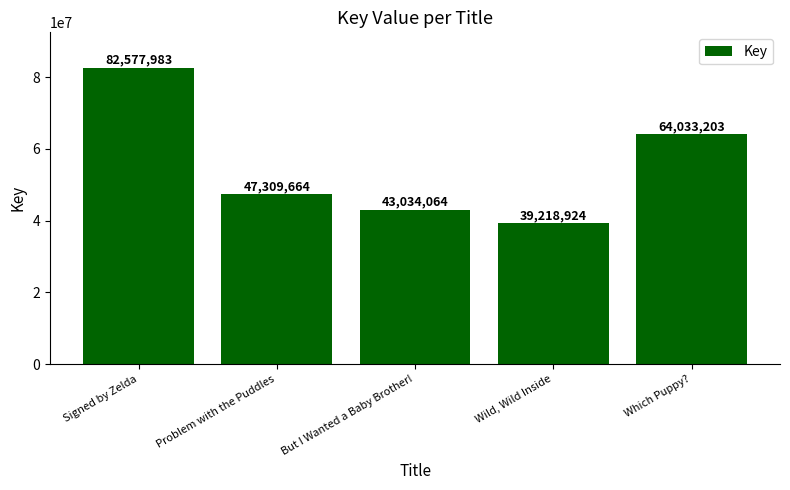

Is it true that the value at Problem with the Puddles is 62461077?

False